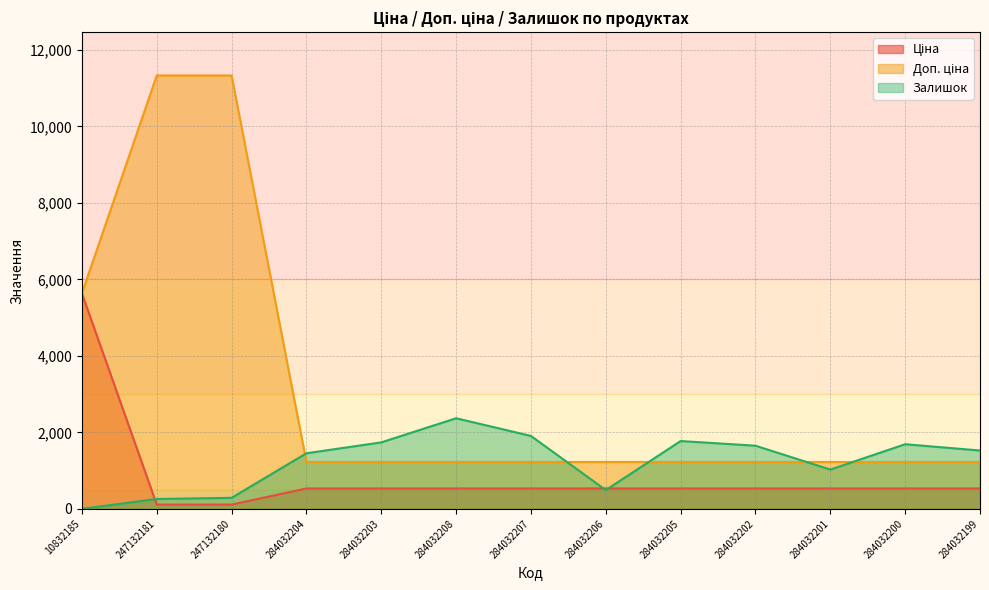

At how many categories does at least one series exceed 3218?

3